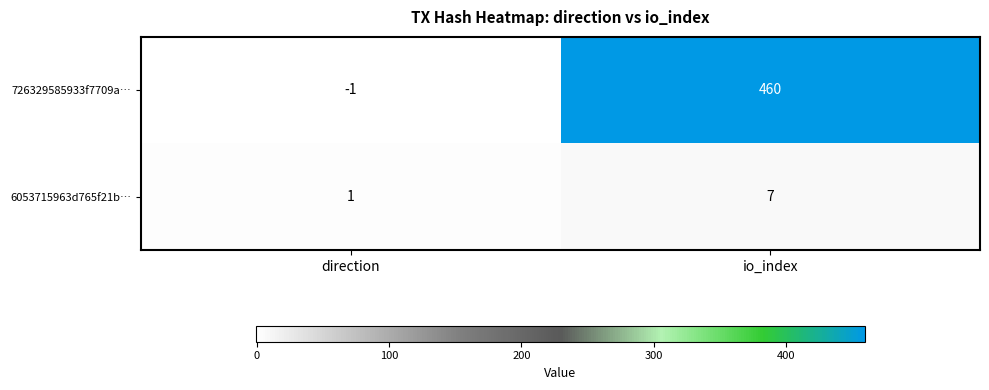

What is the difference between the highest and lowest values at direction?

2